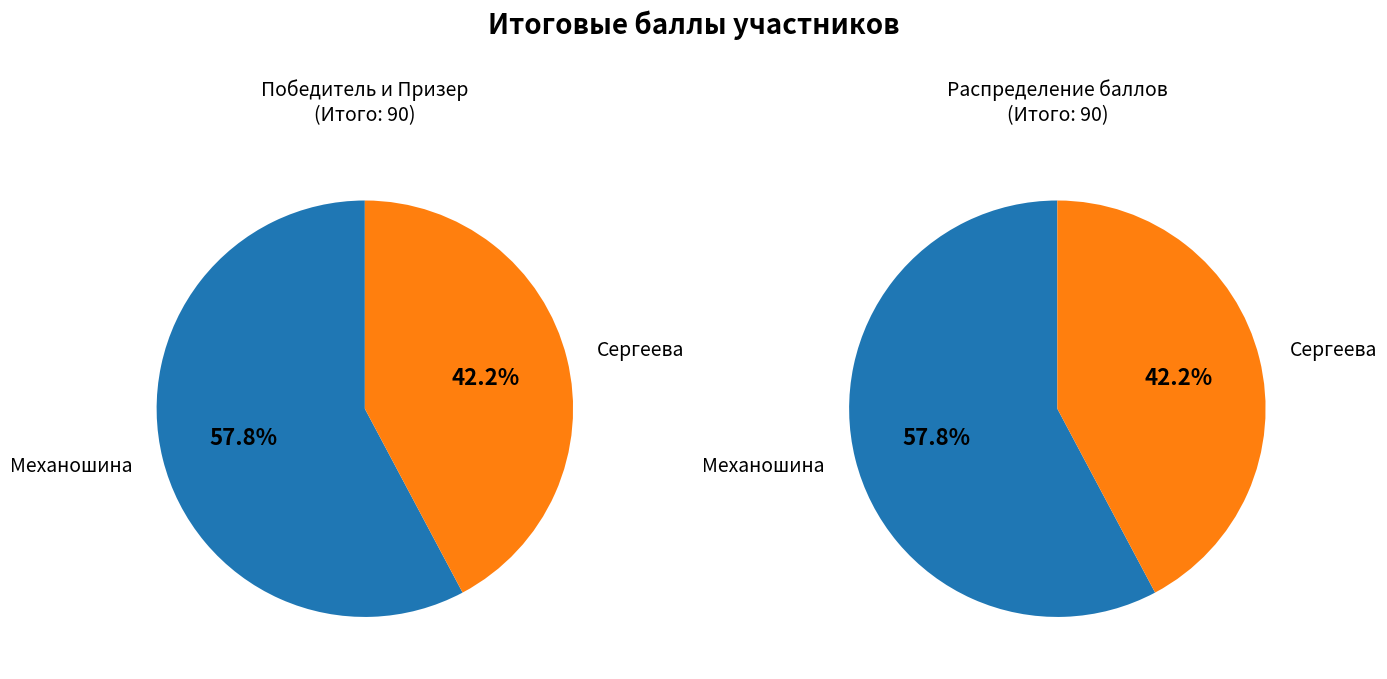

Do Механошина and Сергеева together represent more than half of the pie?

Yes